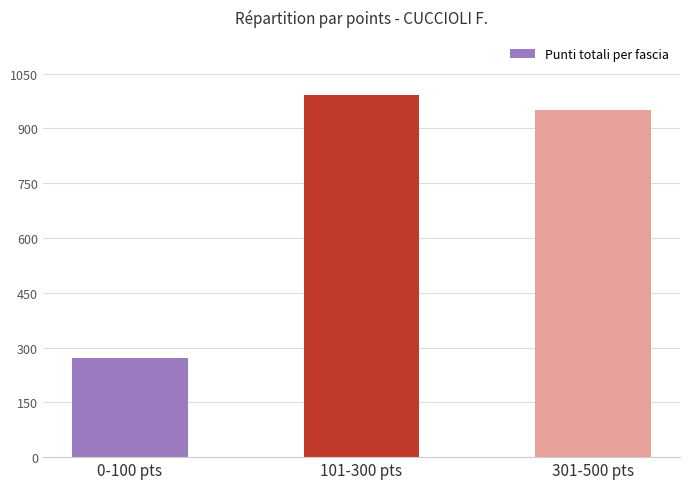

What is the value of the 1st bar from the left?

270